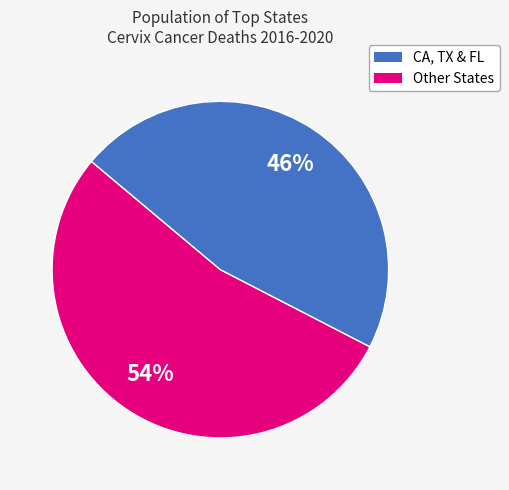

Does any single category account for the majority?

Yes